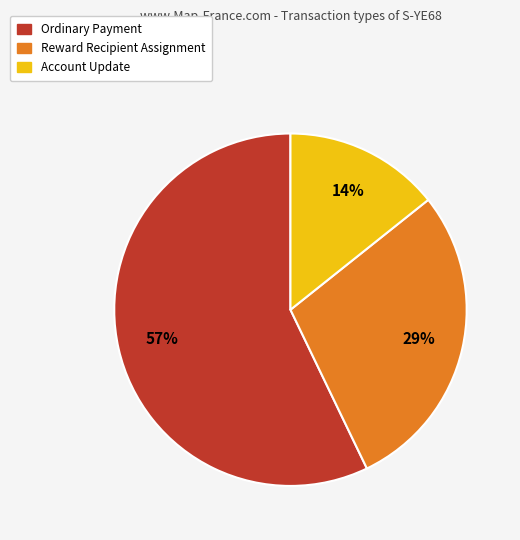

Which has a higher value, Ordinary Payment or Reward Recipient Assignment?

Ordinary Payment